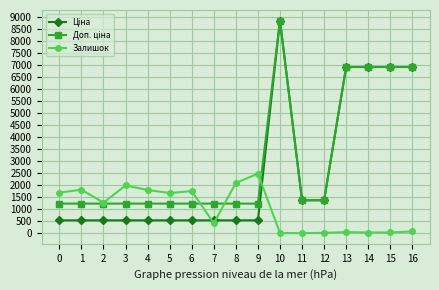

At which category is the sum across all series the highest?

10